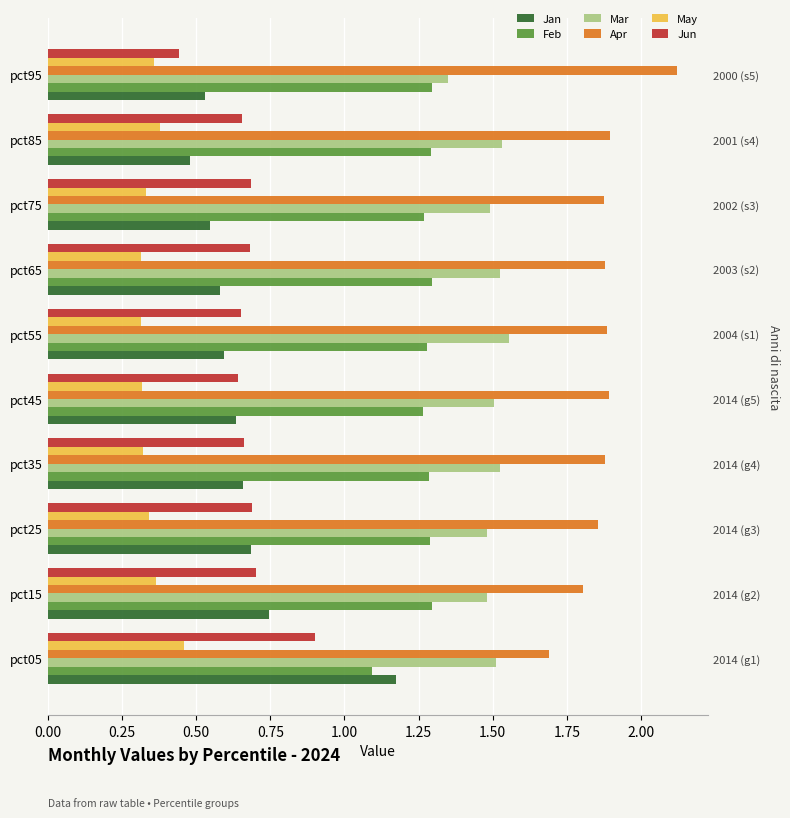

True or false: Mar has a value of 1.5 at pct45.

True